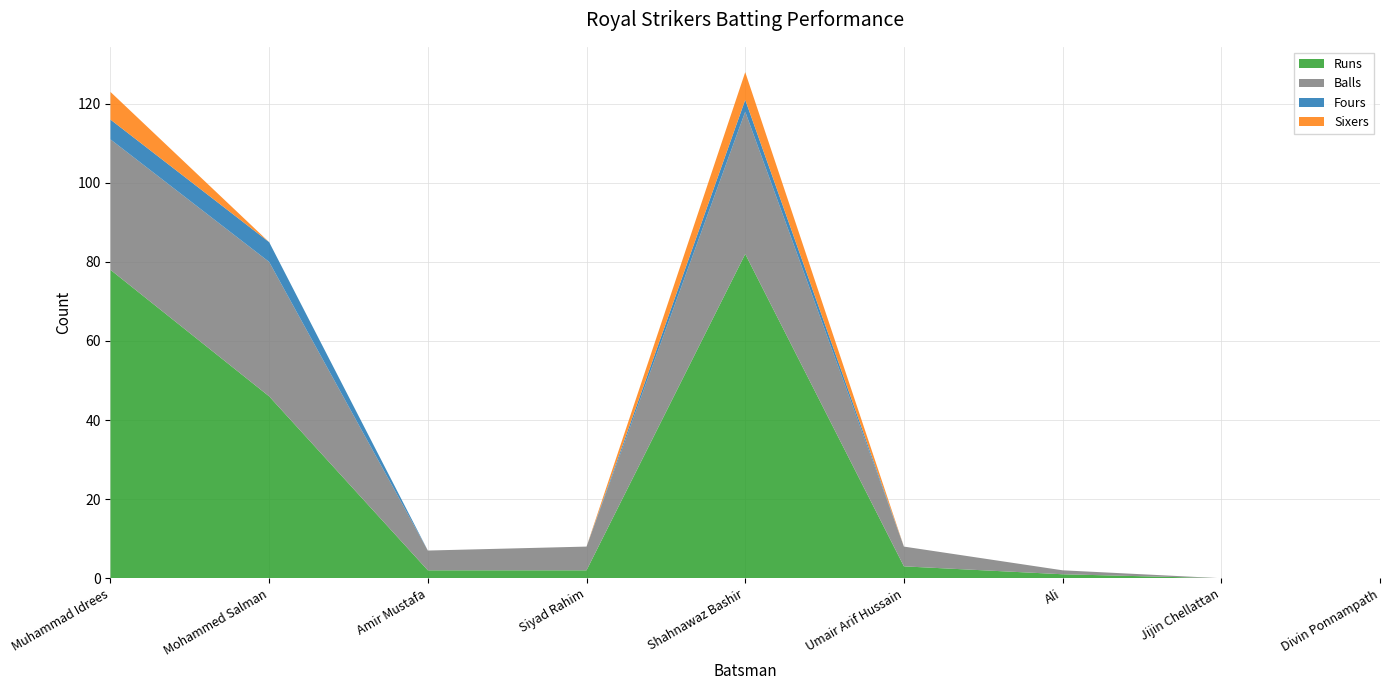

Reading left to right, extract all data points from this chart.

Runs: 78	46	2	2	82	3	1	0	0
Balls: 33	34	5	6	36	5	1	0	0
Fours: 5	5	0	0	3	0	0	0	0
Sixers: 7	0	0	0	7	0	0	0	0